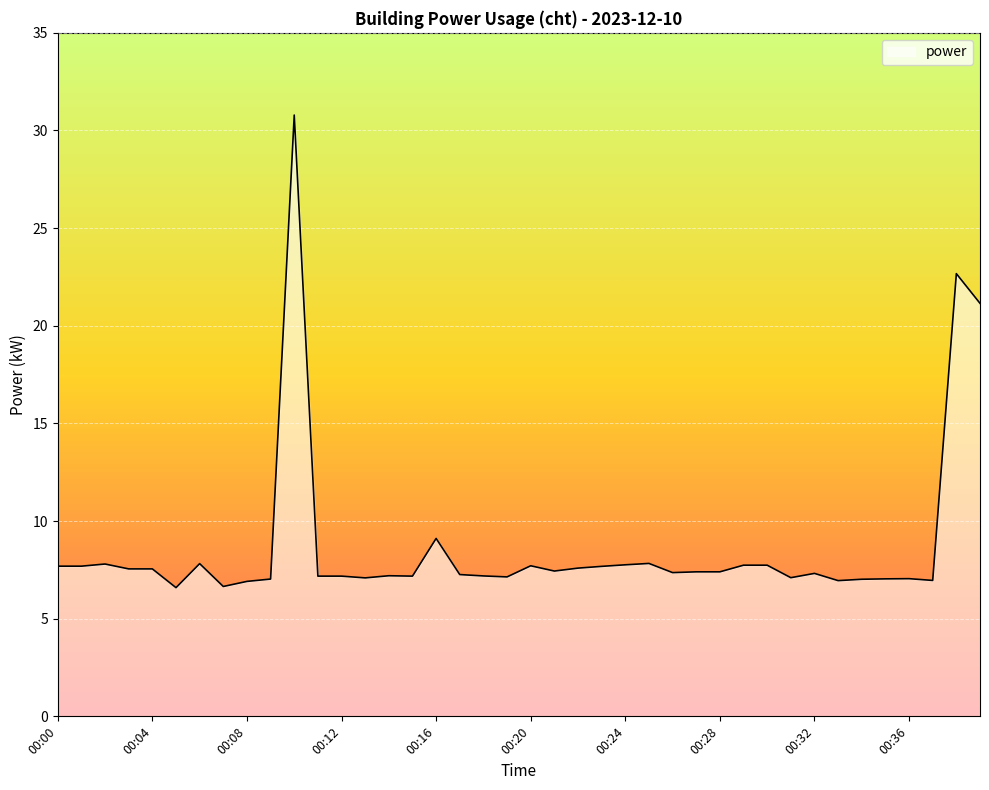

What is the difference between the maximum and minimum values?

24.2